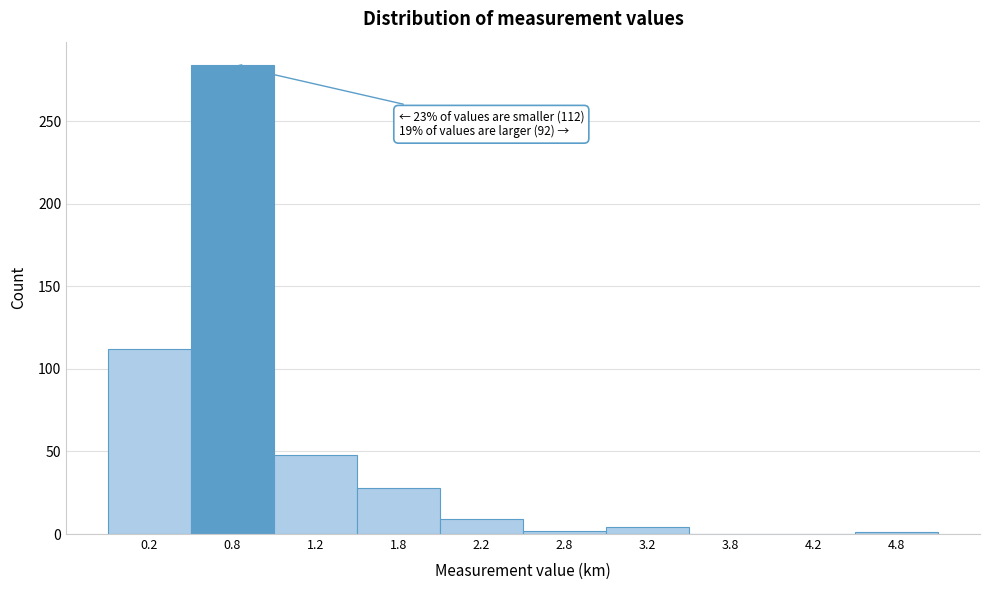

Which range on the x-axis has the tallest bar?

0.5 to 1.0